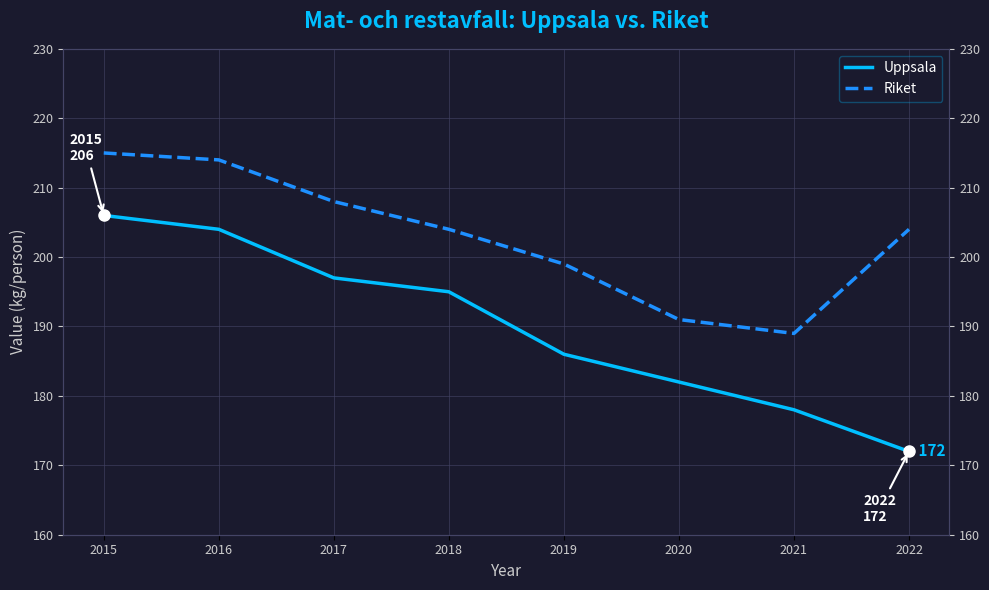

Reading left to right, what are all the values shown in this chart?

Uppsala: 206	204	197	195	186	182	178	172
Riket: 215	214	208	204	199	191	189	204